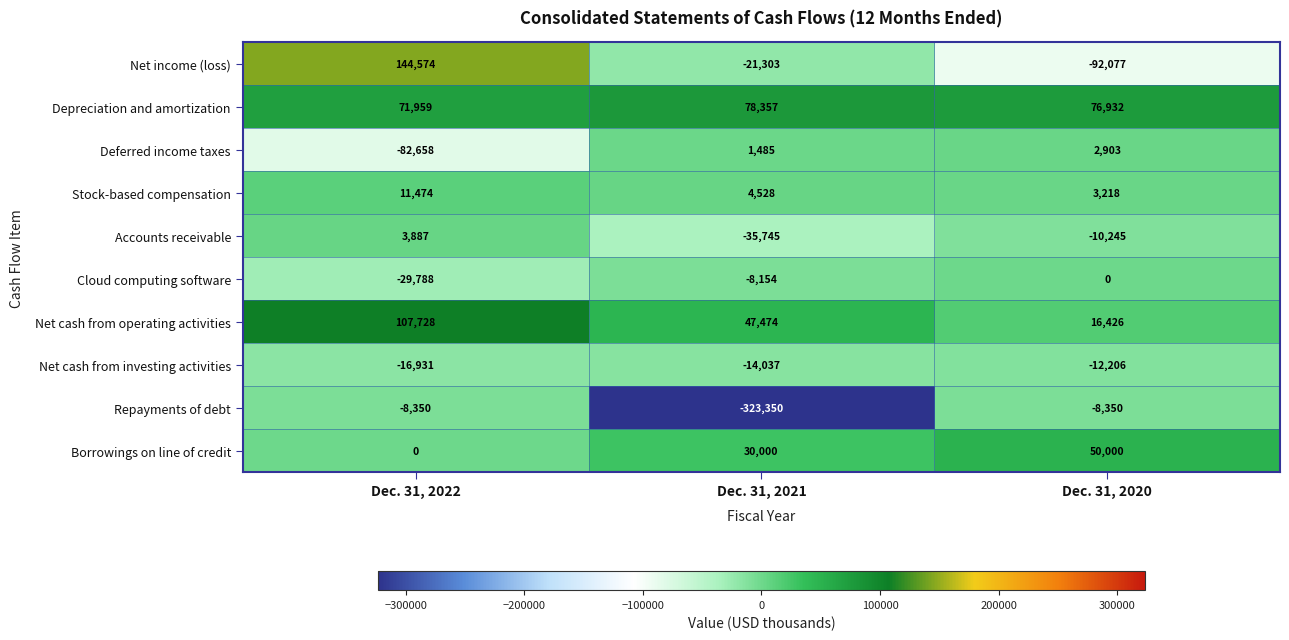

What is the average value of the Net income (loss) series?

10398